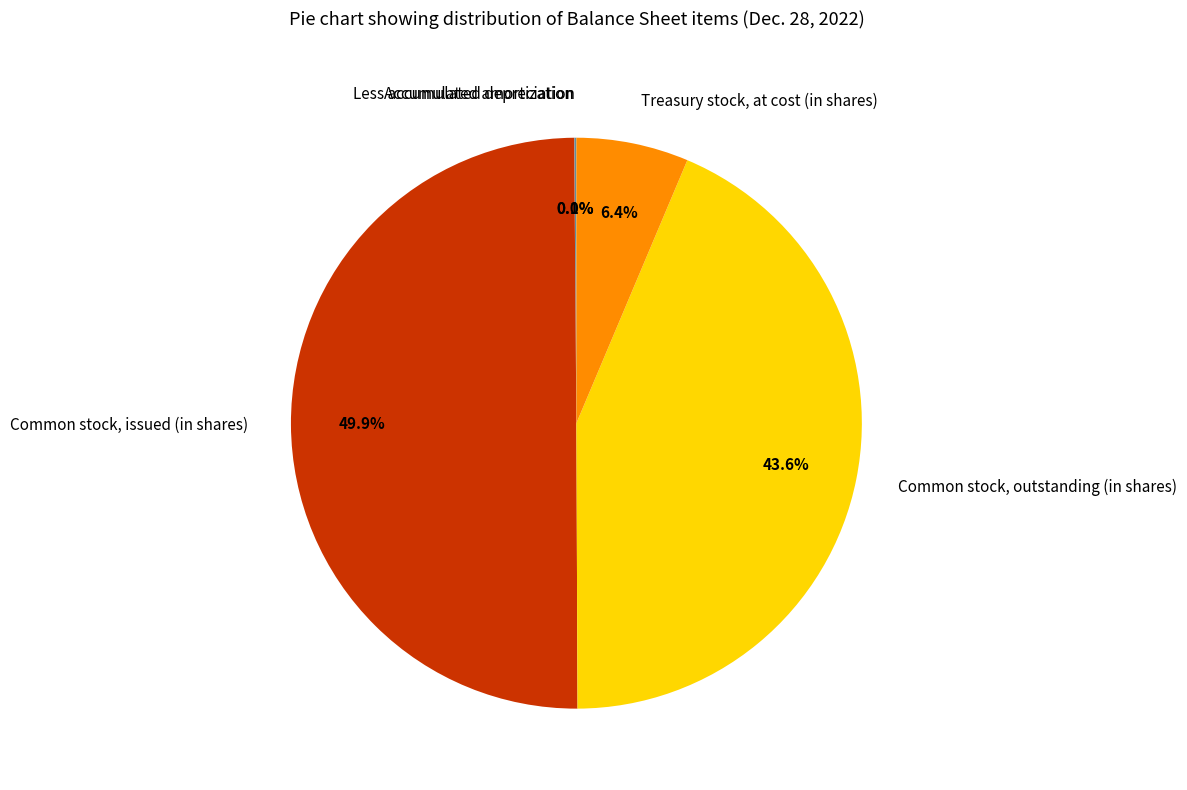

Do Common stock, issued (in shares) and Treasury stock, at cost (in shares) together represent more than half of the pie?

Yes